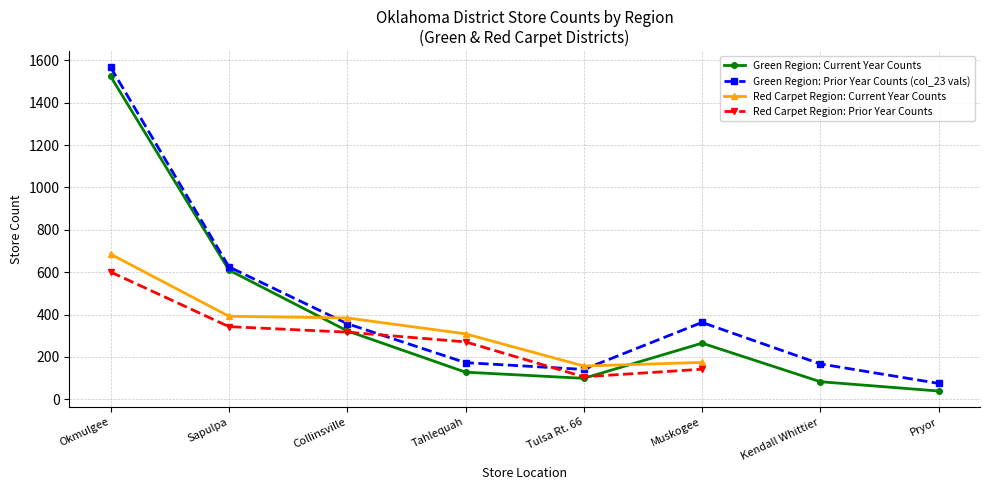

At which category does col_24_vals reach its first local peak?

Muskogee